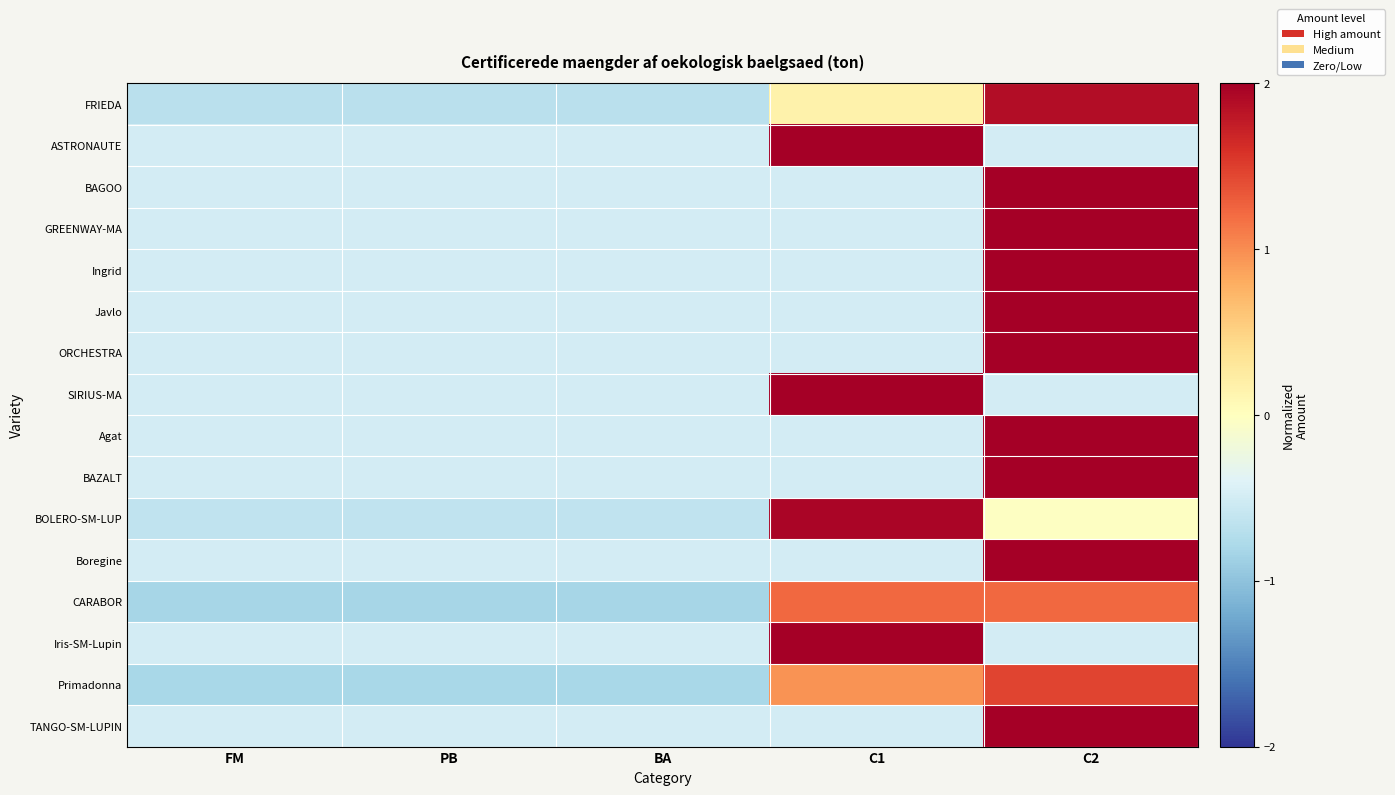

Between FM and C1, which series saw the biggest shift?

BOLERO-SM-LUP